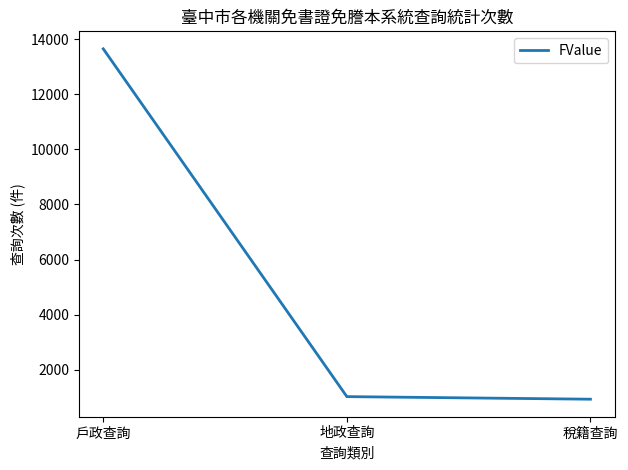

Count the number of data series in this chart.

1